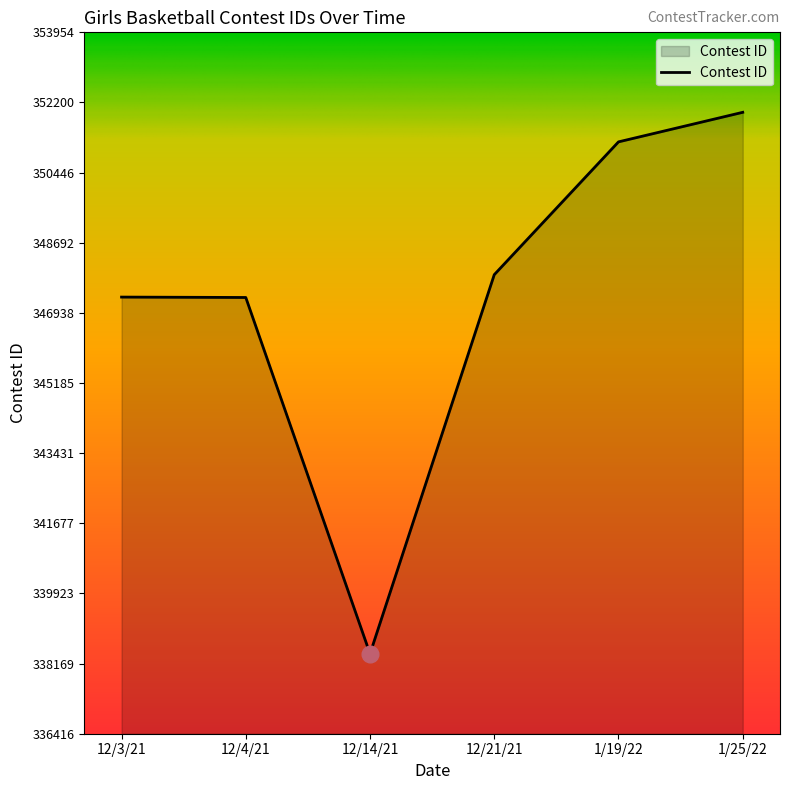

At which category does the chart reach its peak across all series?

1/25/22